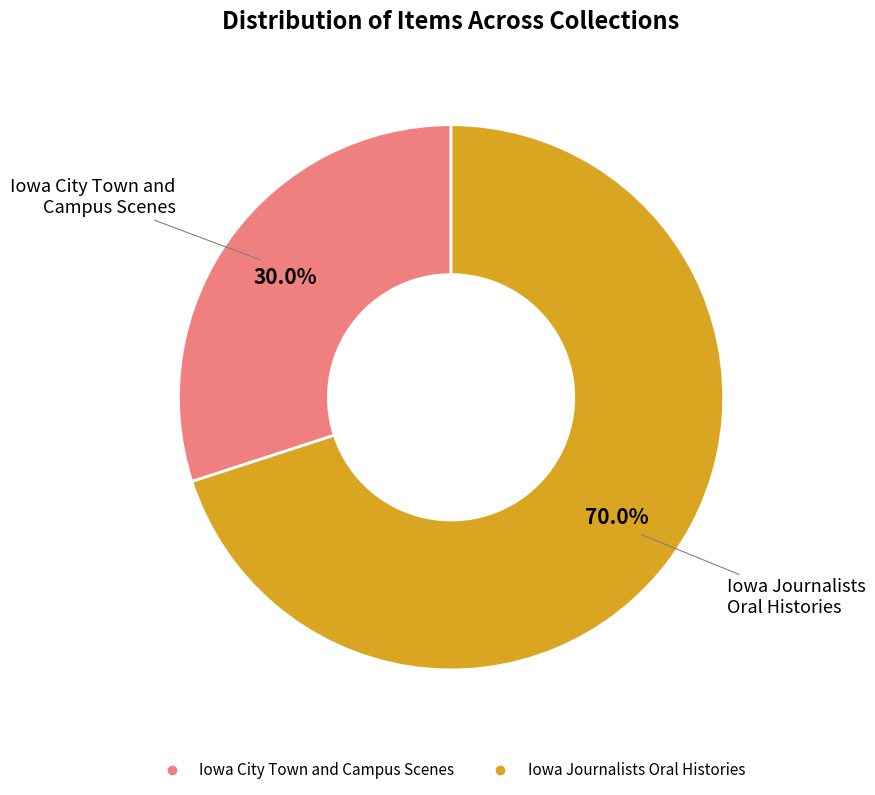

Does any single category account for the majority?

Yes